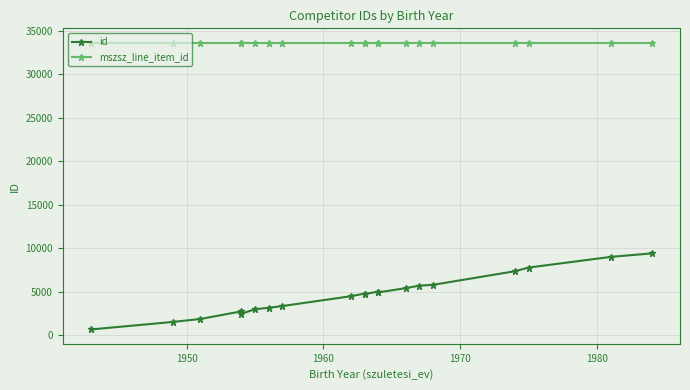

Is it true that mszsz_line_item_id equals 53025 at 1990?

False